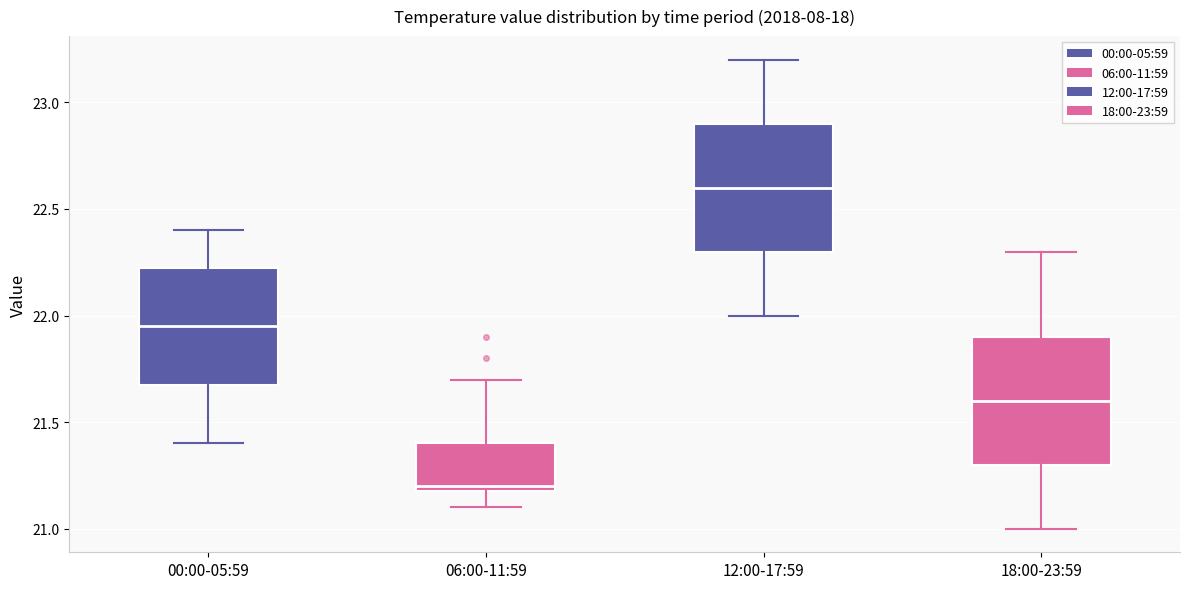

Reading left to right, read every box against the y-axis: the position of its median line, the range the box covers, and the ends of its whiskers. The values are not printed on the chart, so give them approximately, as read against the axis.

00:00-05:59: median 21.95, box 21.70 to 22.25, whiskers 21.40 to 22.40
06:00-11:59: median 21.20 (just above the box's lower edge), box 21.20 to 21.40, whiskers 21.10 to 21.70
12:00-17:59: median 22.60, box 22.30 to 22.90, whiskers 22.00 to 23.20
18:00-23:59: median 21.60, box 21.30 to 21.90, whiskers 21.00 to 22.30